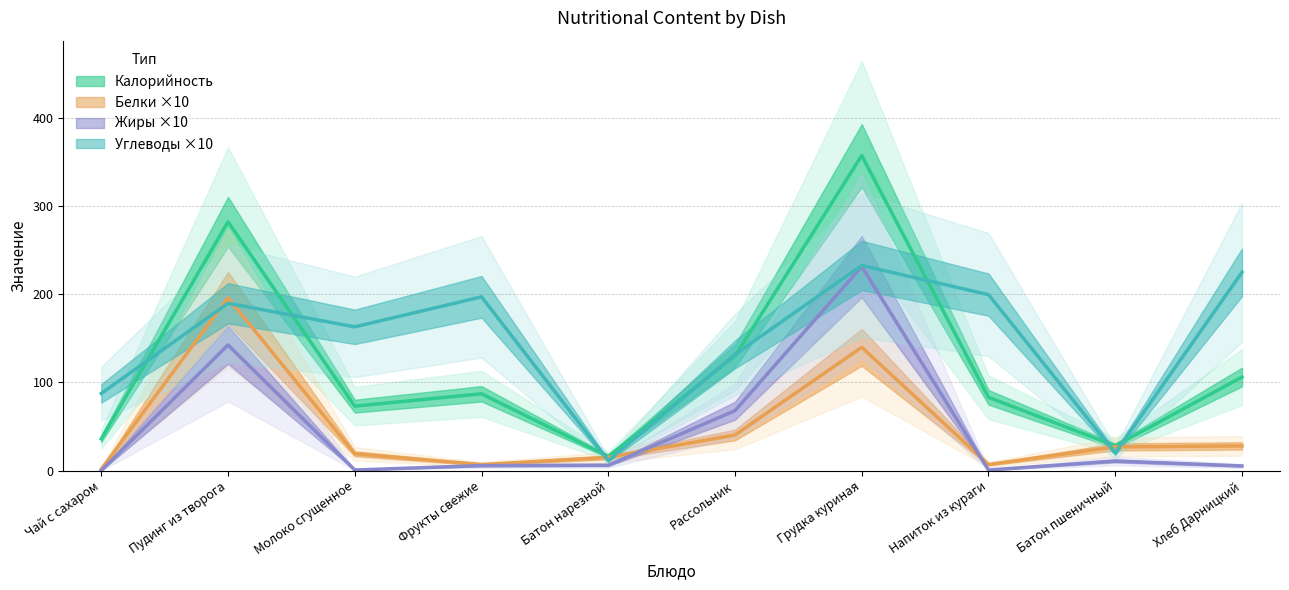

True or false: Жиры and Углеводы intersect in this chart.

False